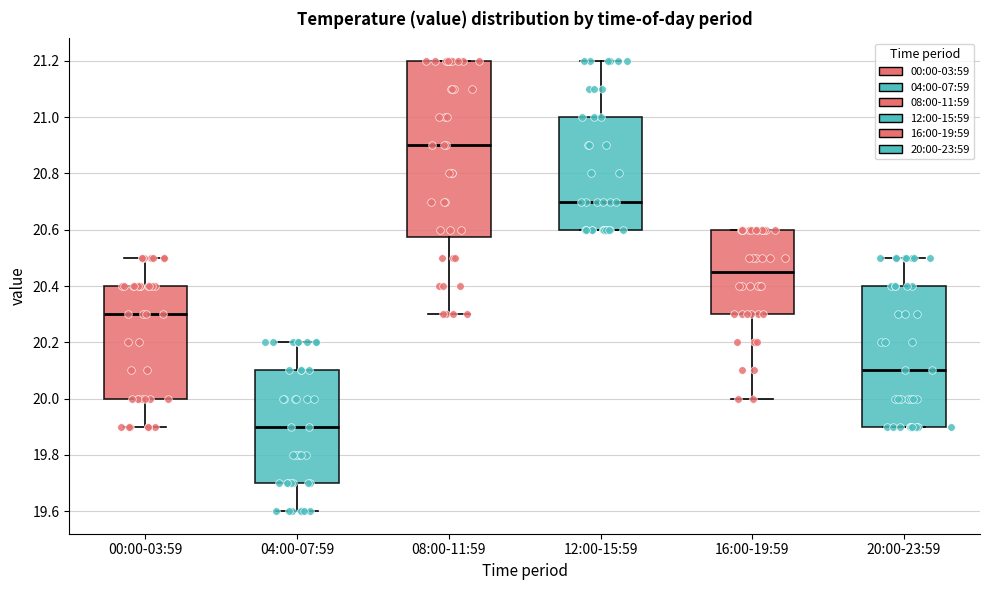

Which box is the tallest, from its lower edge to its upper edge?

08:00-11:59